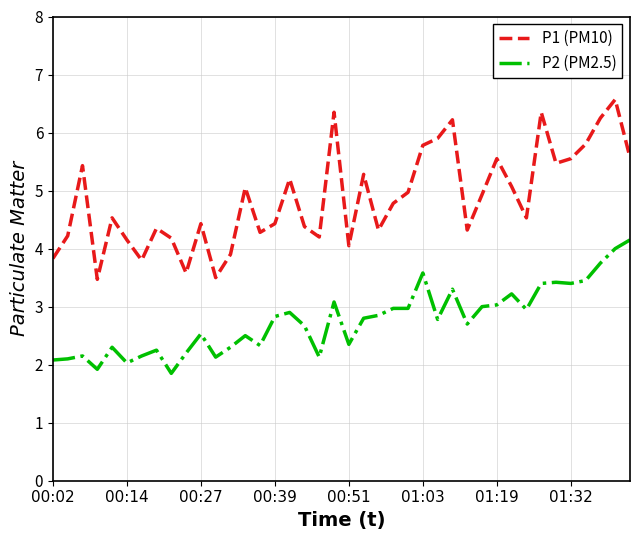

In P1 (PM10), how many points are higher than both neighbors (excluding endpoints)?

12